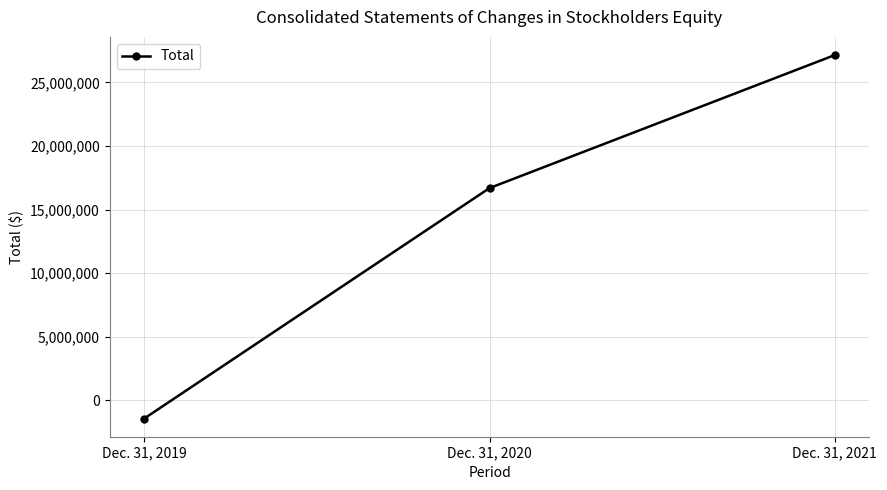

What is the difference between the values at Dec. 31, 2020 and Dec. 31, 2021?

10465613